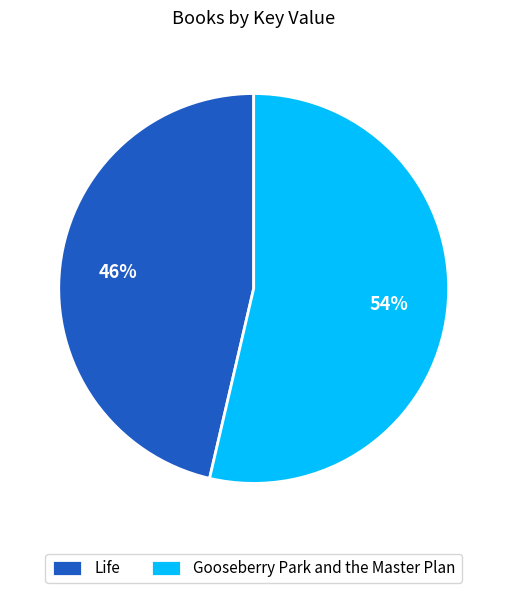

What is the ratio of the value at Life to the value at Gooseberry Park and the Master Plan?

0.9